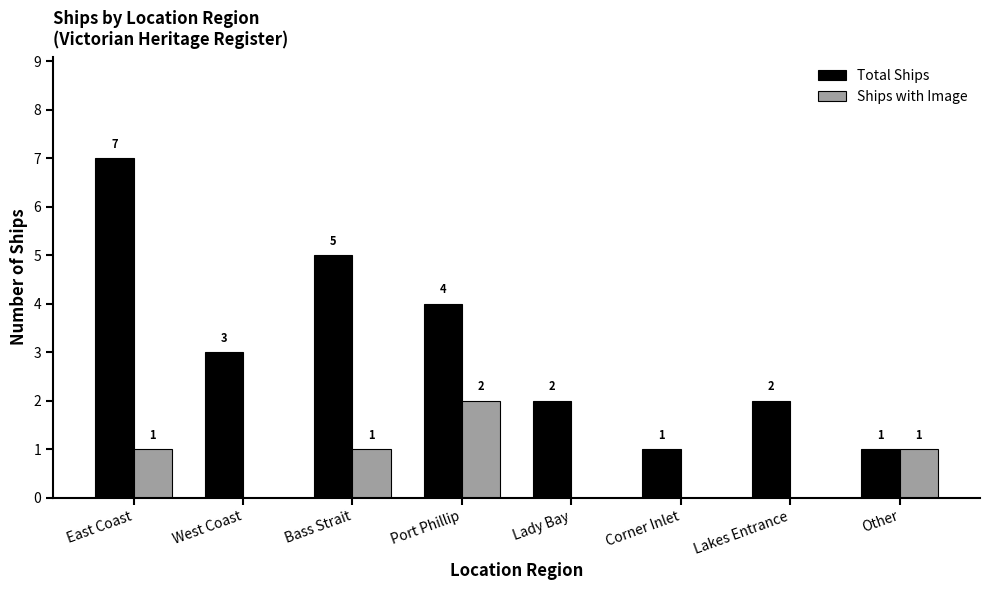

Read the Total Ships value at Corner Inlet.

1